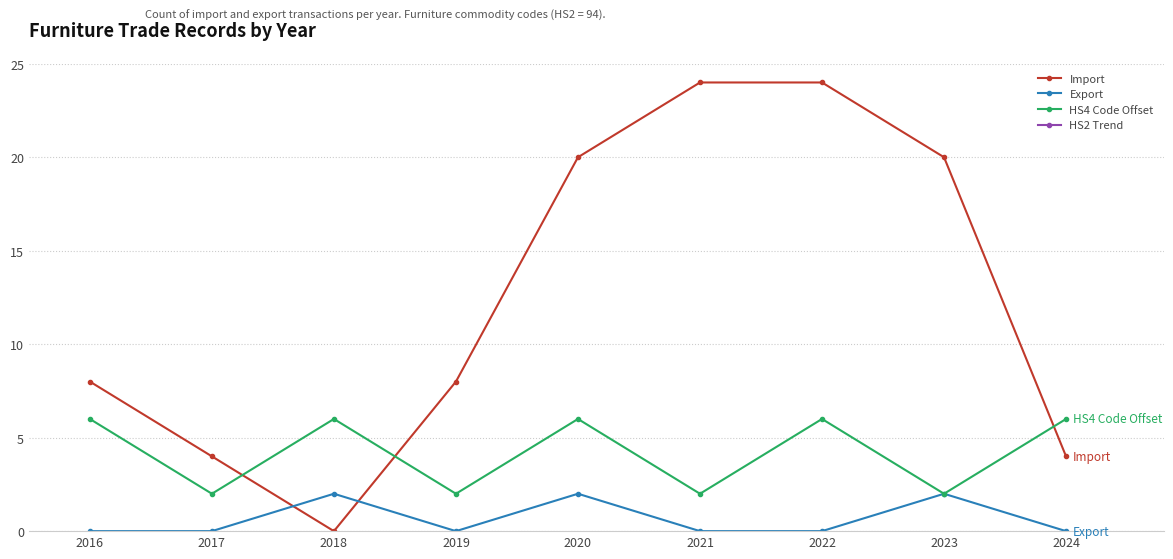

Which series has the widest spread of values?

Import